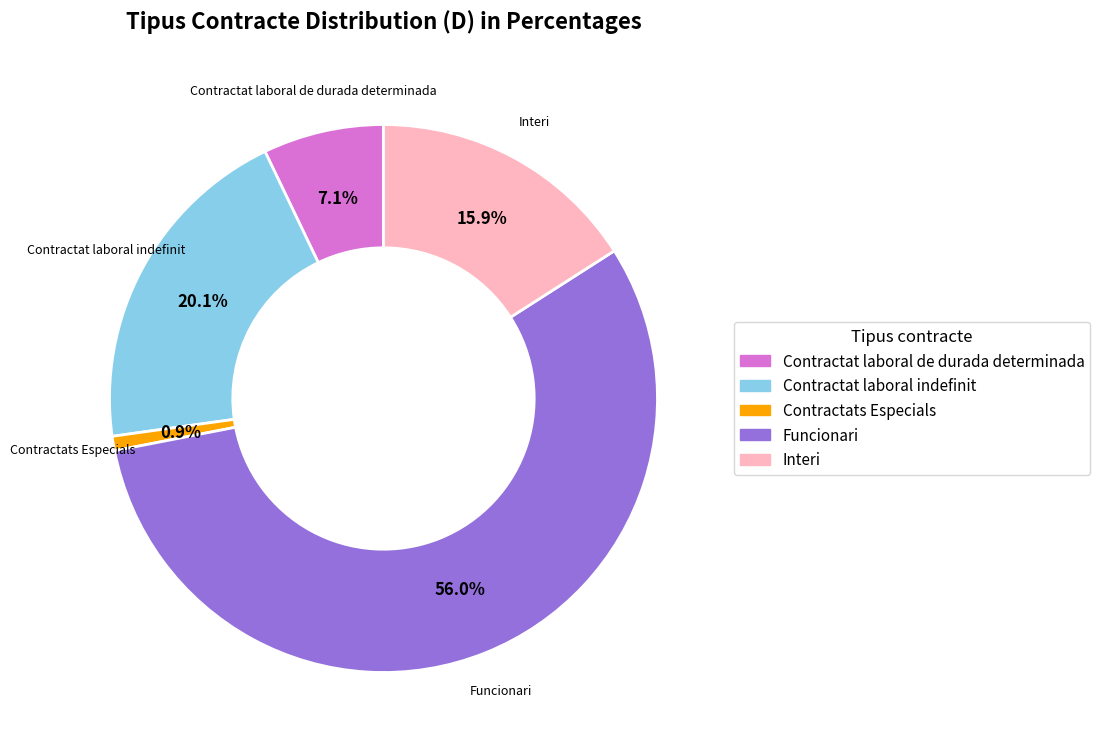

What is the majority slice?

Funcionari